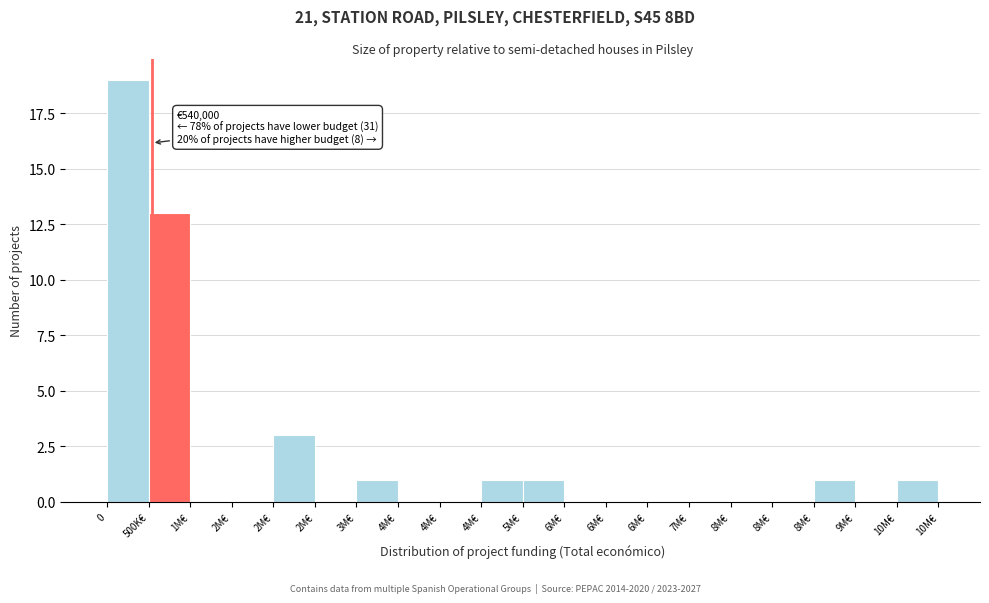

How many categories are shown in the chart?

20